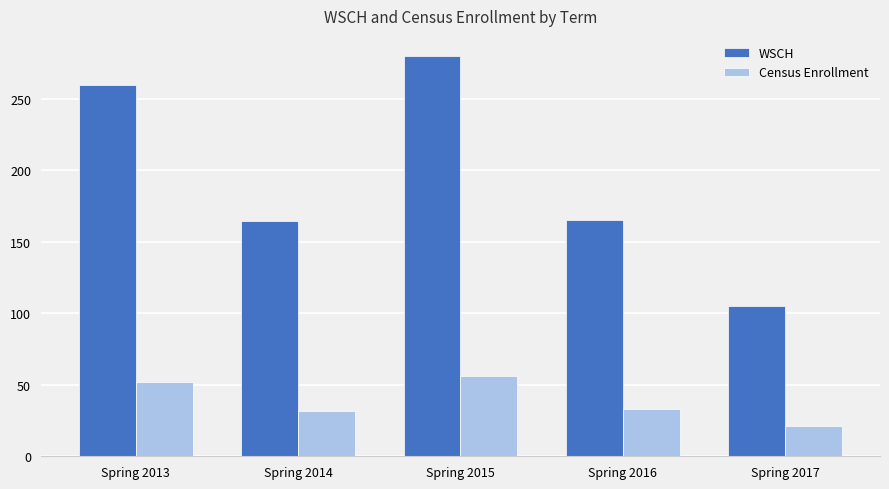

At which label does WSCH reach its peak?

Spring 2015